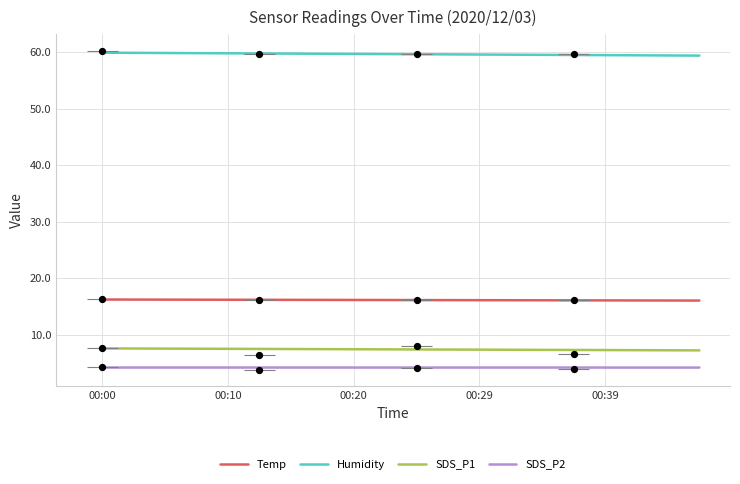

Which series has the largest total across all categories?

Humidity